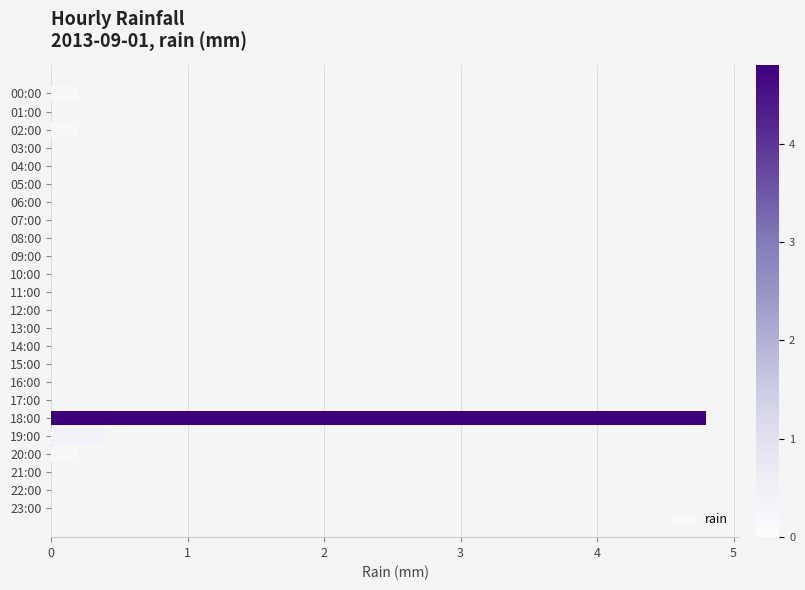

True or false: the data shows 0.2 at 00:00.

True